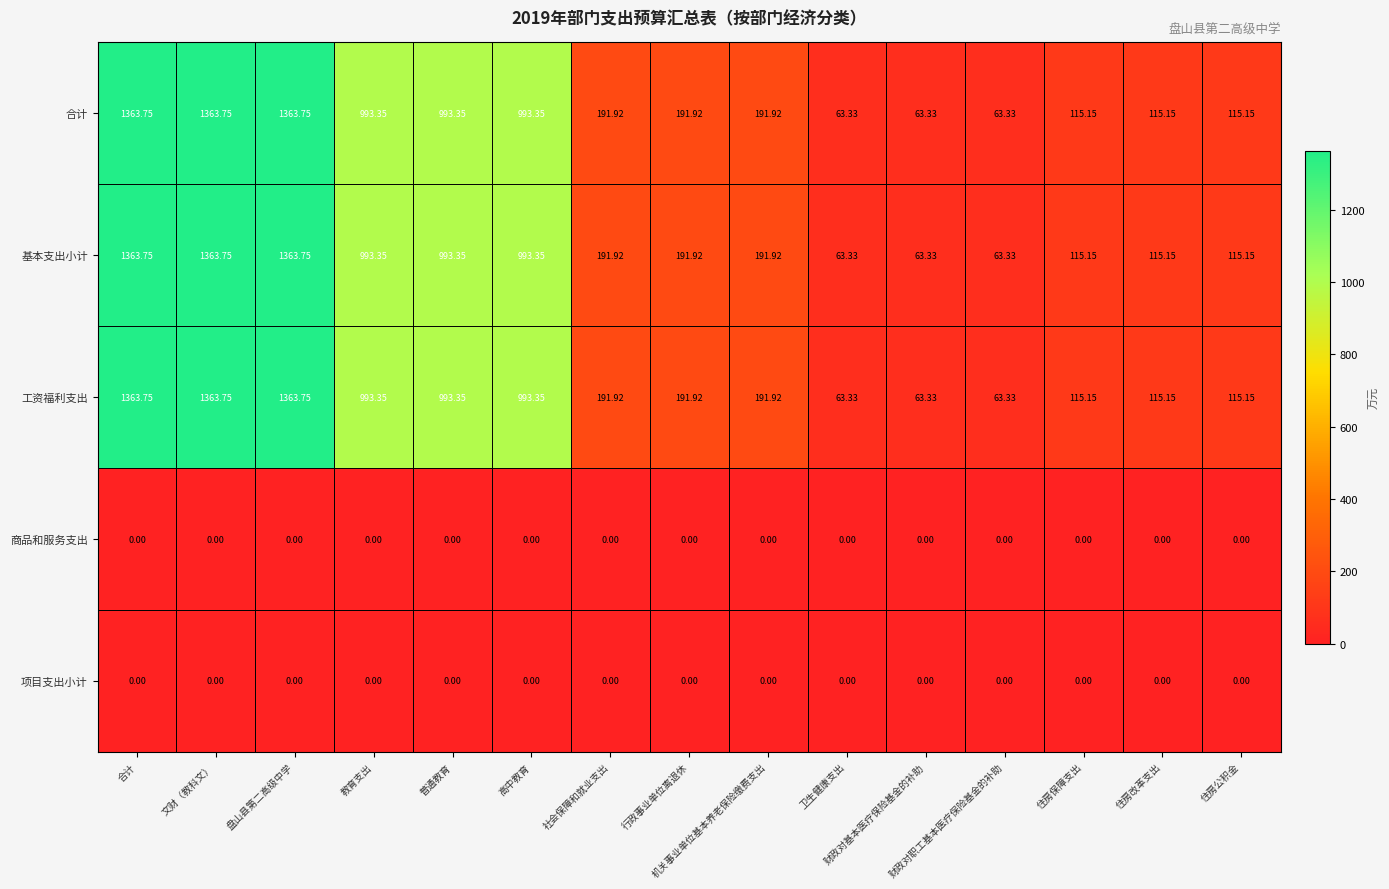

How many categories are shown in the chart?

15